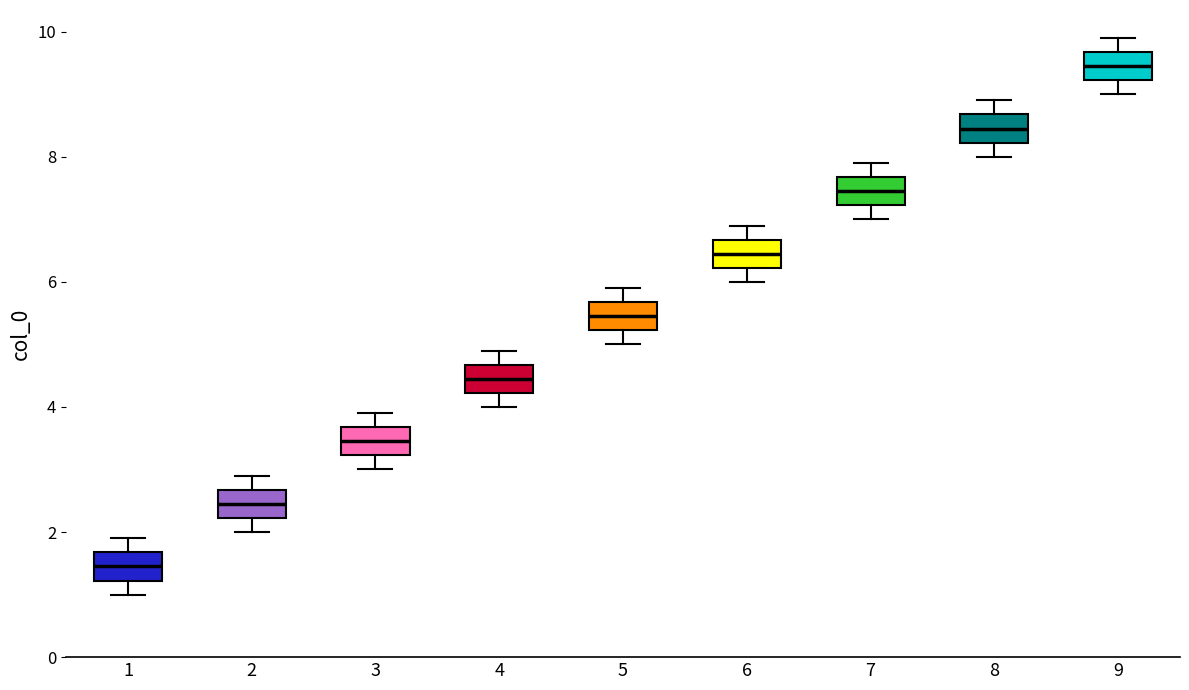

Where is the upper edge of the box at x = 3 on the y-axis? The values are not printed on the chart, so give them approximately, as read against the axis.

3.6